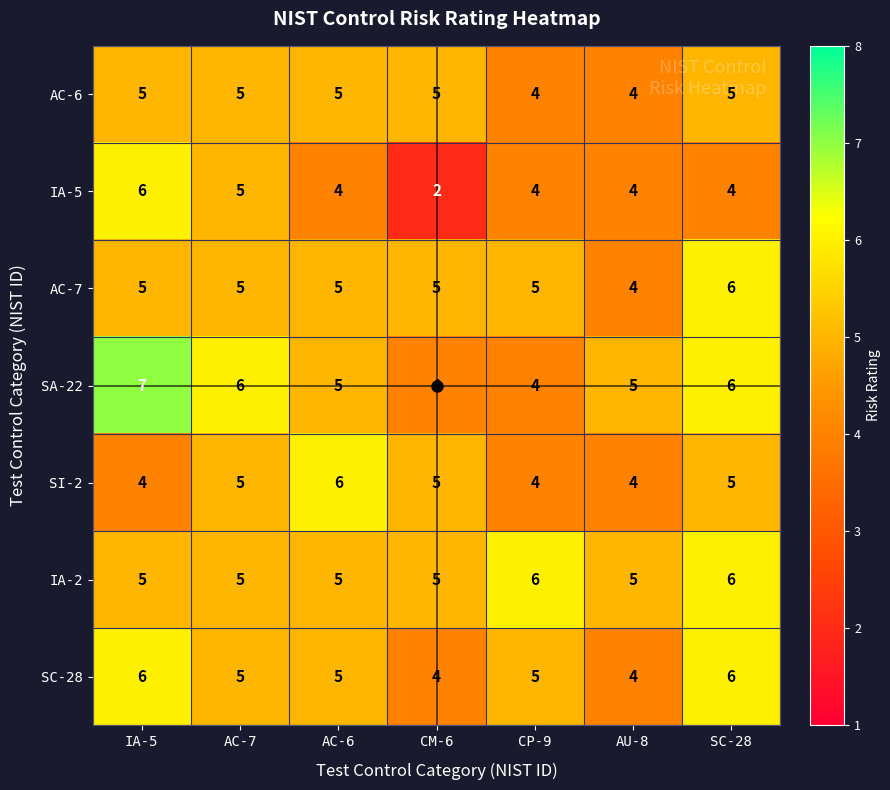

The AC-6 series shows 1 at SC-28. True or false?

False